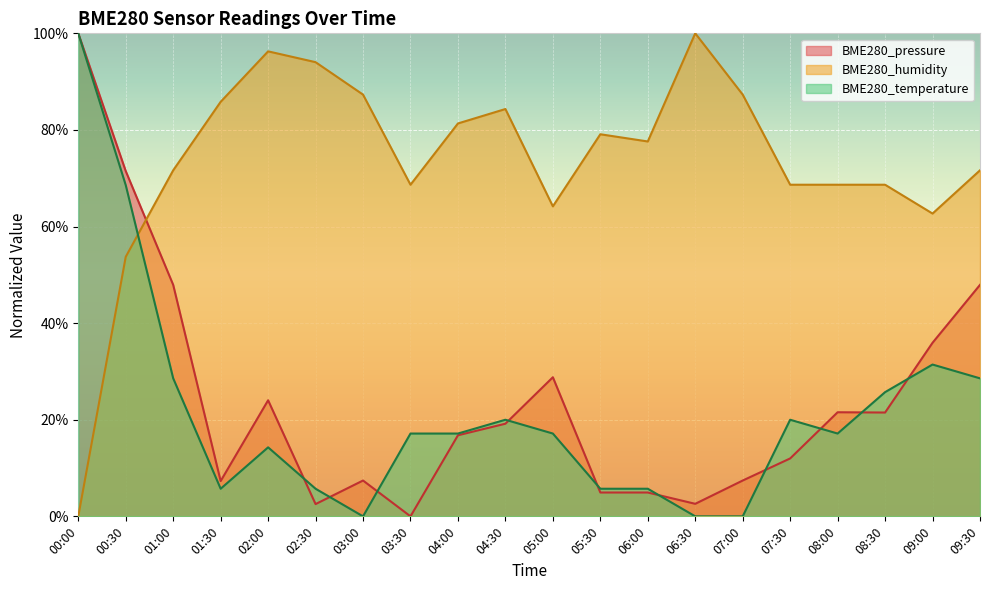

What are all the series names shown in the legend?

BME280_pressure, BME280_humidity, BME280_temperature